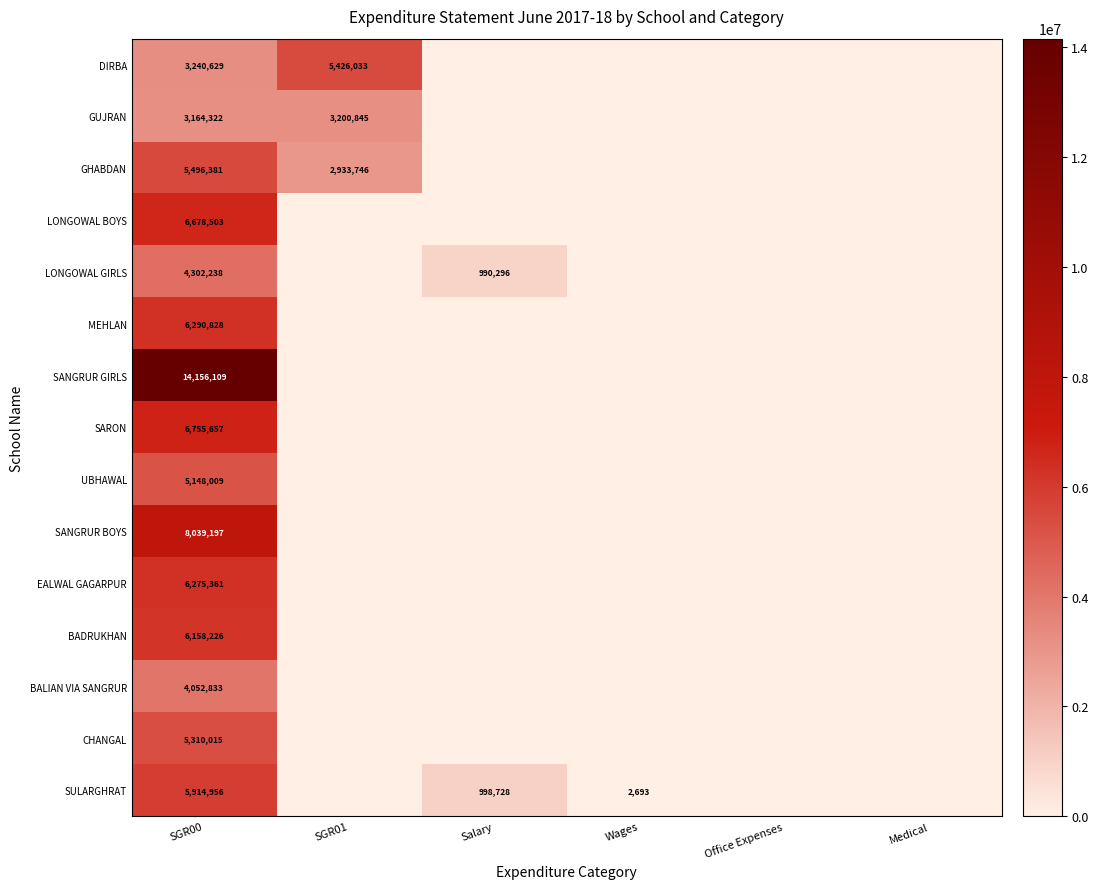

What is the spread (max minus min) of values at SGR00?

10991787